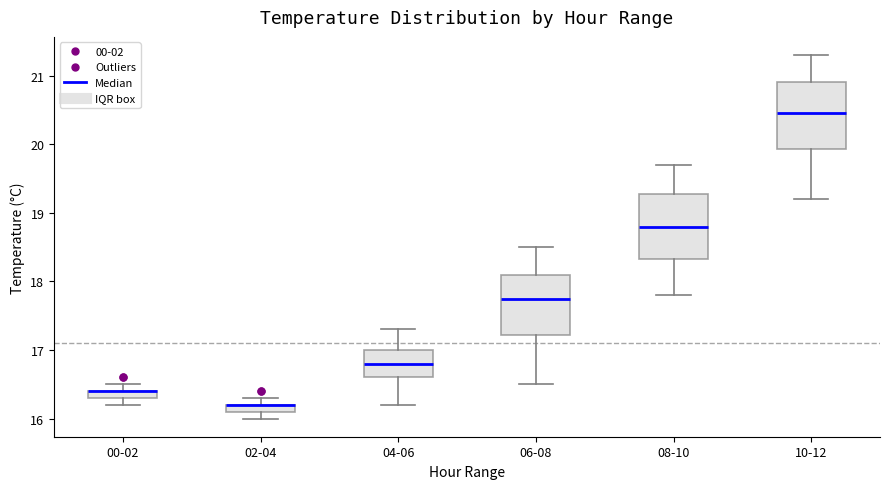

Where does the upper whisker of the box for 10-12 end on the y-axis? The values are not printed on the chart, so give them approximately, as read against the axis.

21.3